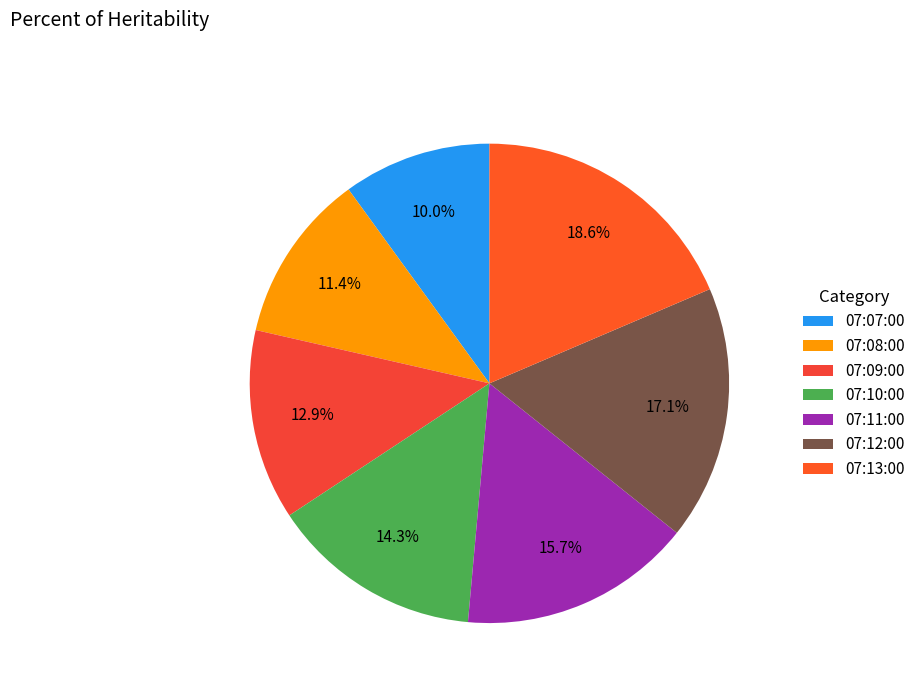

Combined, what portion of the pie is 07:11:00 and 07:10:00?

30.0%